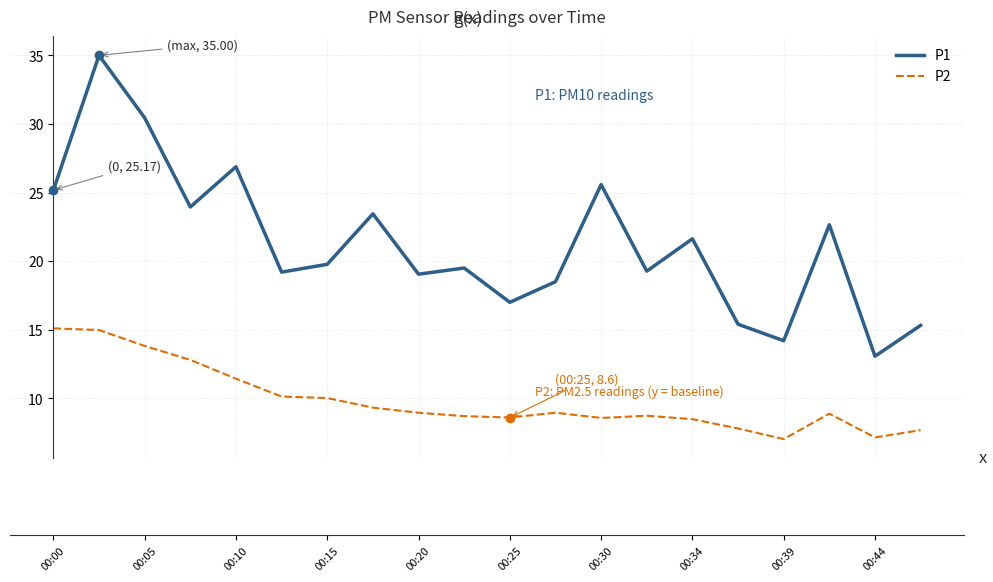

What is the maximum value for P2?

15.1